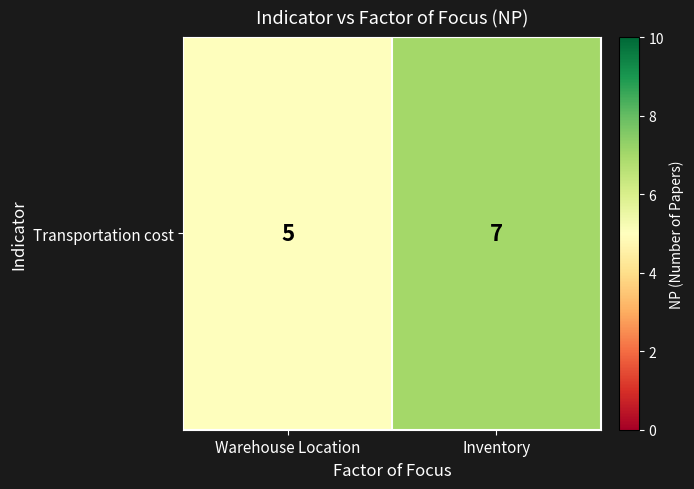

List the labels in order of value, smallest first.

Warehouse Location, Inventory